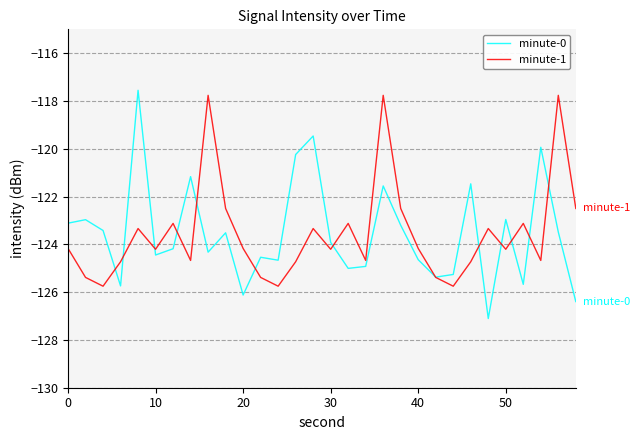

What is the smallest value displayed?

-127.1